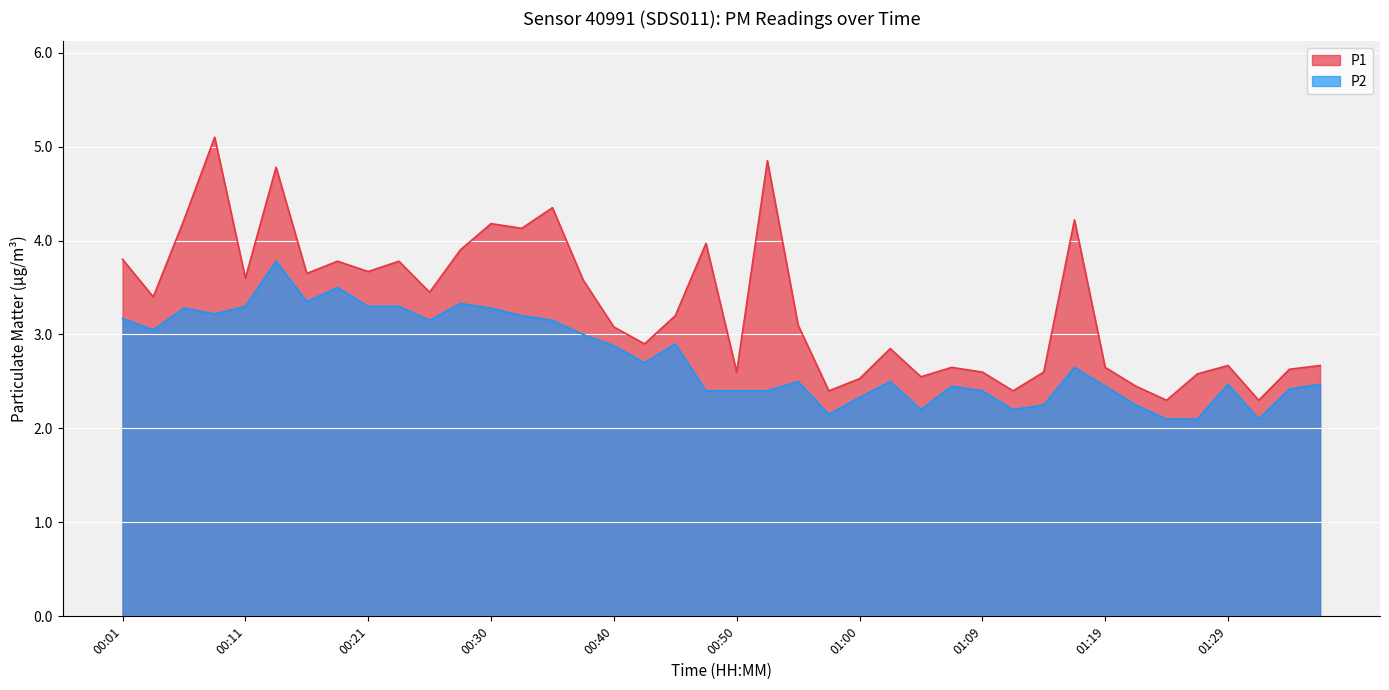

What is the sum of all P1 values?

132.1